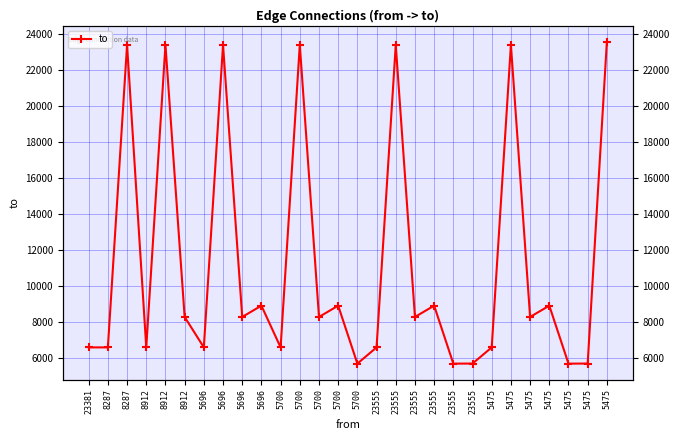

The value at 23555 is 4880. True or false?

False